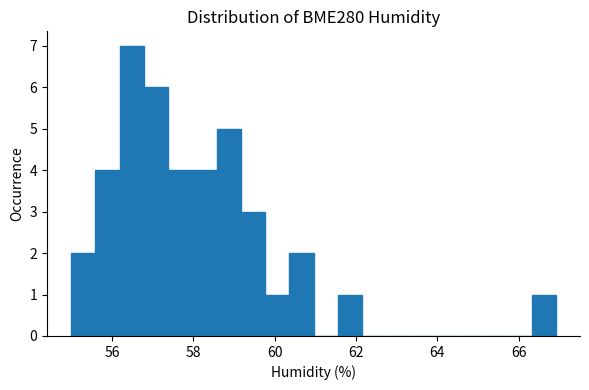

Read against the x-axis, roughly where is the centre of the tallest bar?

56.4